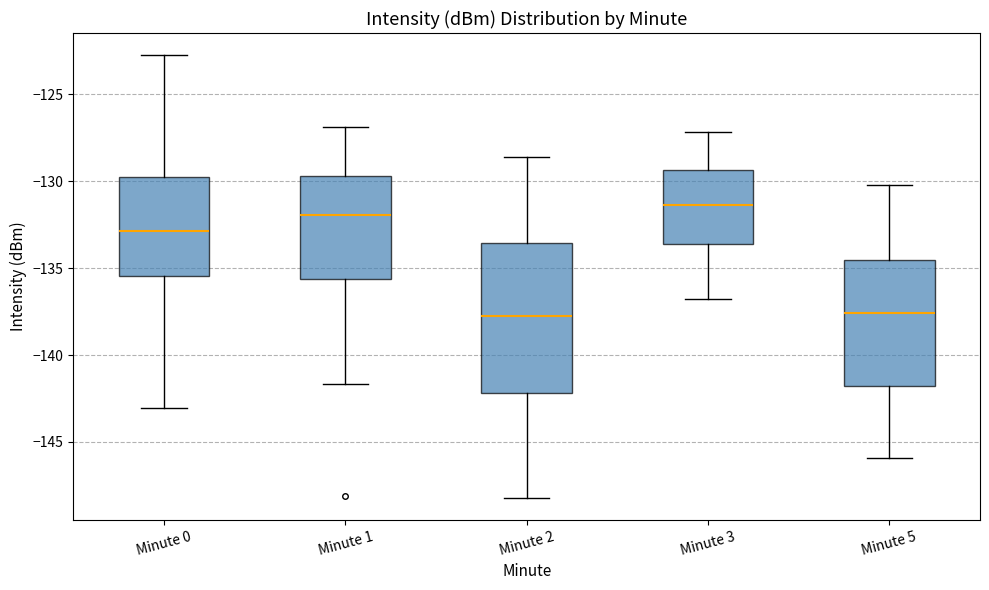

Which box's median line is the highest?

Minute 3